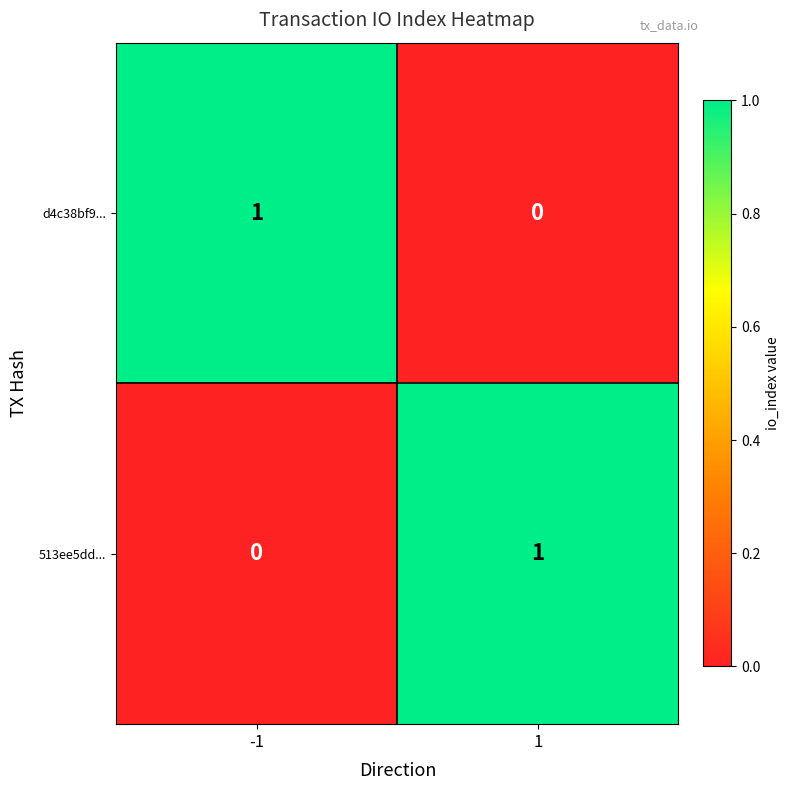

What is the greatest value displayed?

1